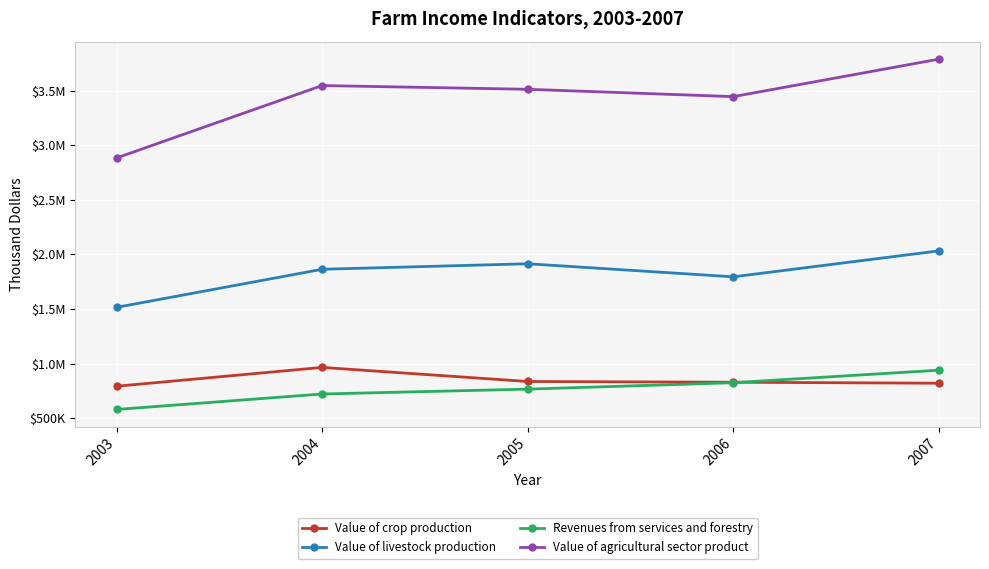

True or false: Value of agricultural sector product and Revenues from services and forestry cross at least once.

False